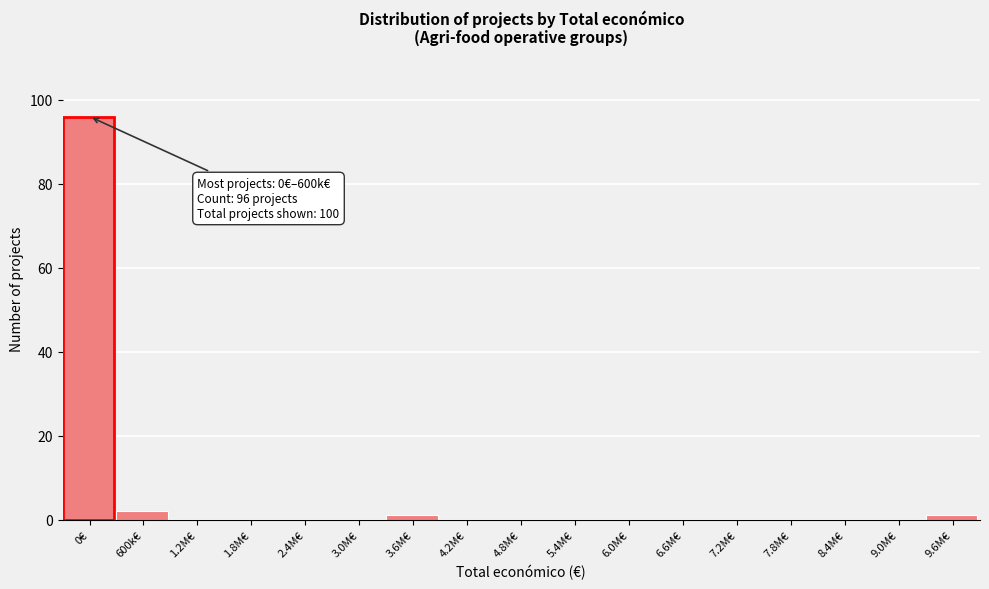

Reading right to left, what are all the values shown in this chart?

9.6M€=1	9.0M€=0	8.4M€=0	7.8M€=0	7.2M€=0	6.6M€=0	6.0M€=0	5.4M€=0	4.8M€=0	4.2M€=0	3.6M€=1	3.0M€=0	2.4M€=0	1.8M€=0	1.2M€=0	600k€=2	0€=96